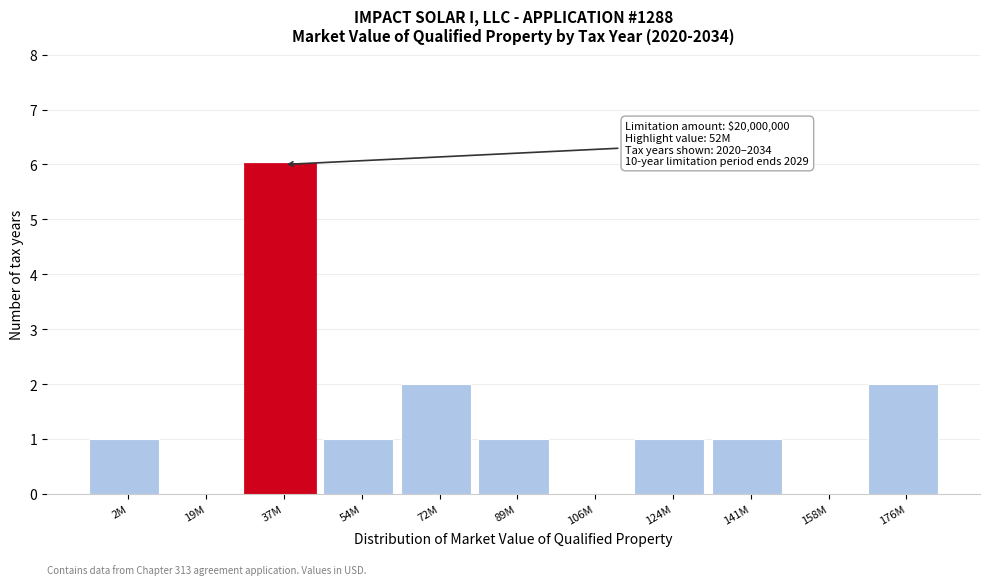

Reading right to left, extract all data points from this chart.

176M=2	158M=0	141M=1	124M=1	106M=0	89M=1	72M=2	54M=1	37M=6	19M=0	2M=1